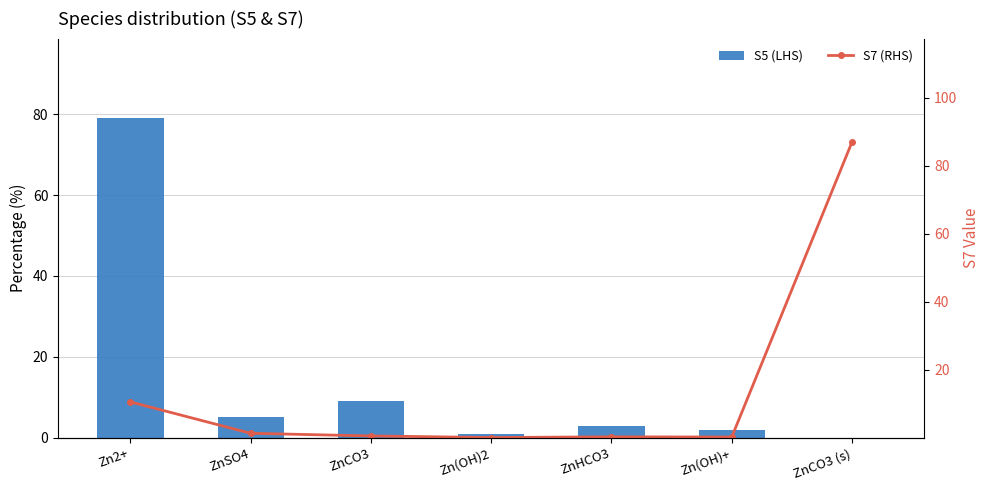

List the series in order of their overall mean, highest first.

S7 (RHS), S5 (LHS)